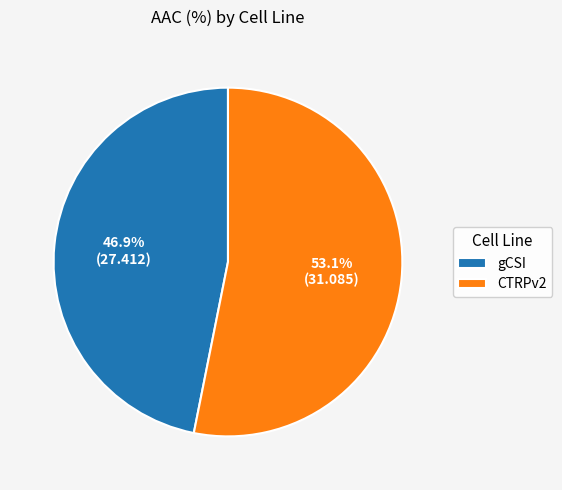

To the nearest percent, what is the average slice percentage?

50%